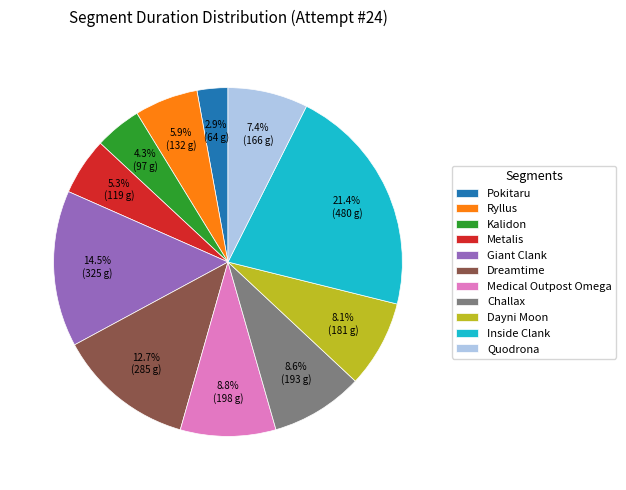

Is there a majority slice in this chart?

No